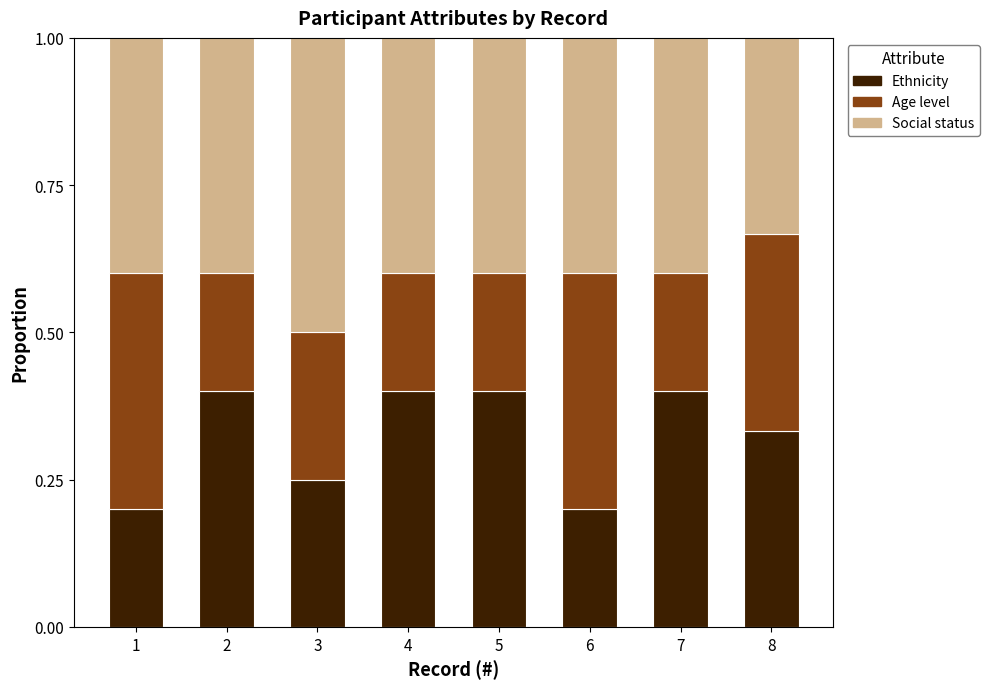

What is the sum of the Ethnicity values at 1 and 7?

0.6